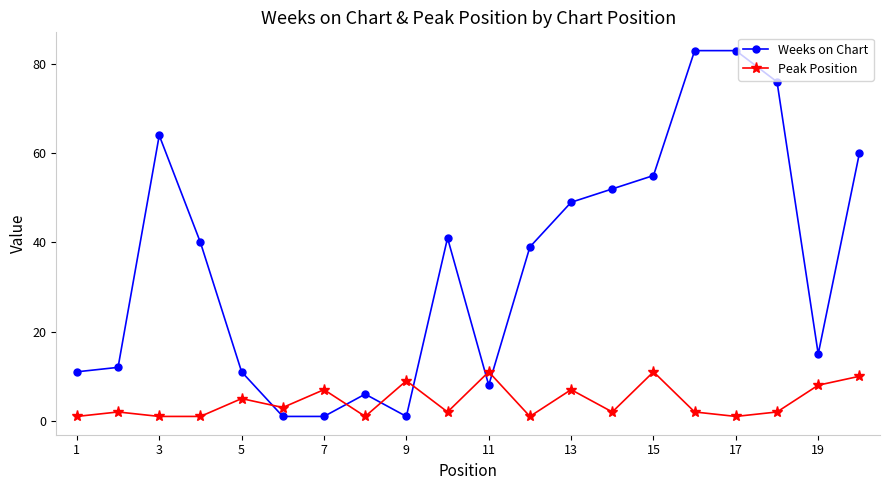

How many data points in Weeks on Chart are less than 40?

10